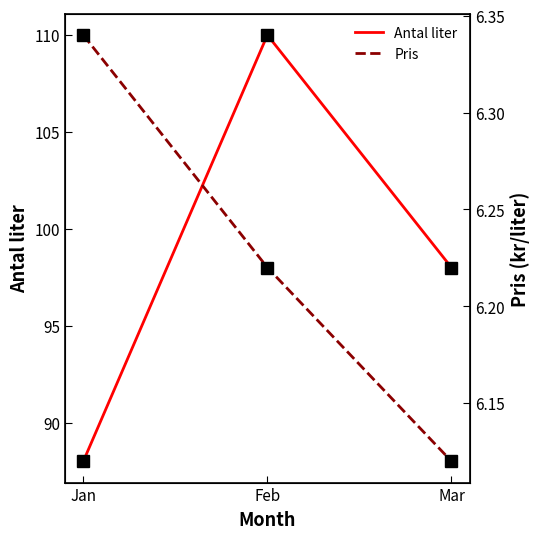

Rank the categories by Antal liter value from highest to lowest.

Feb, Mar, Jan